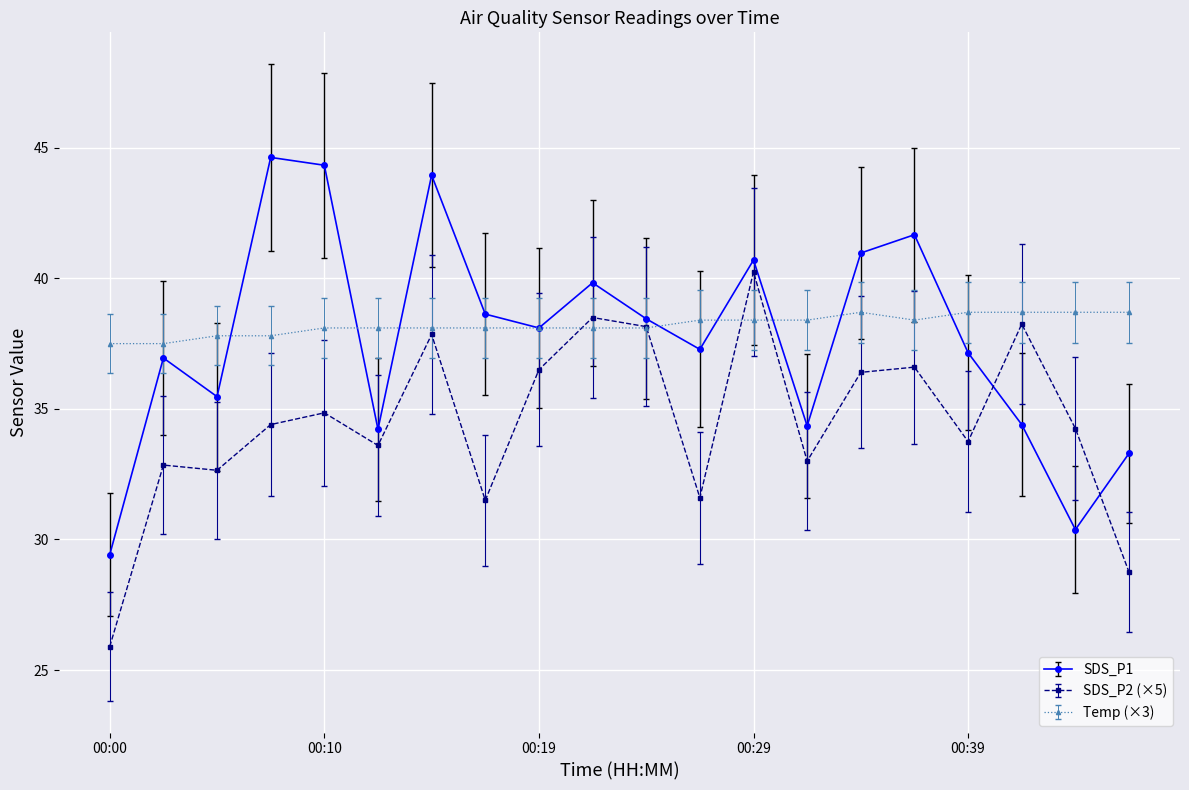

What is the minimum value for SDS_P2 (×5)?

25.9